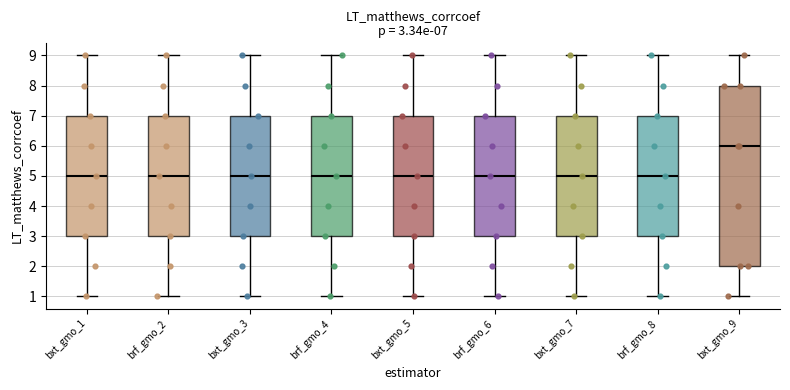

Comparing the boxes themselves (not the whiskers), which one is the tallest?

bxt_gmo_9